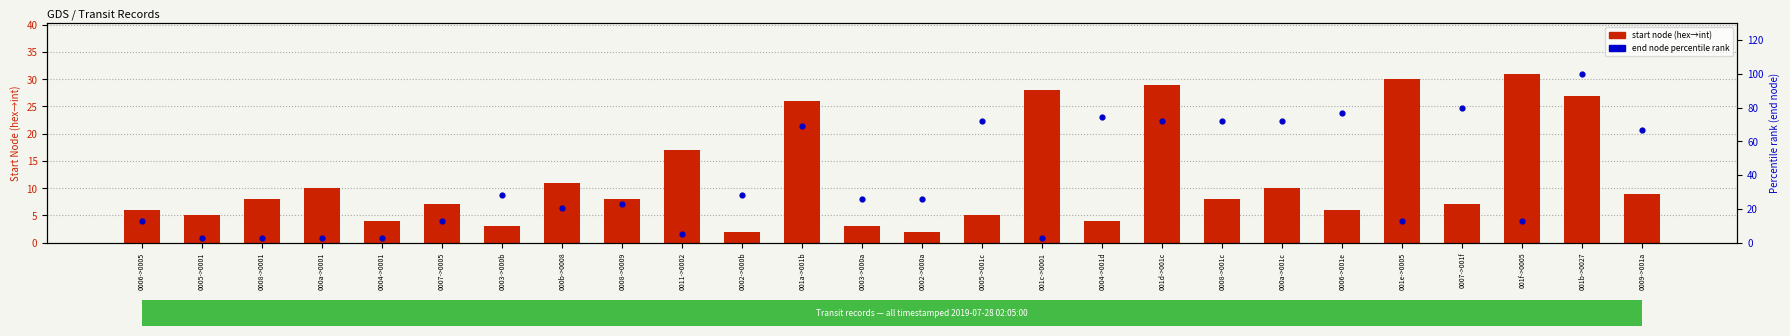

At which category is the sum across all series the highest?

001b->0027